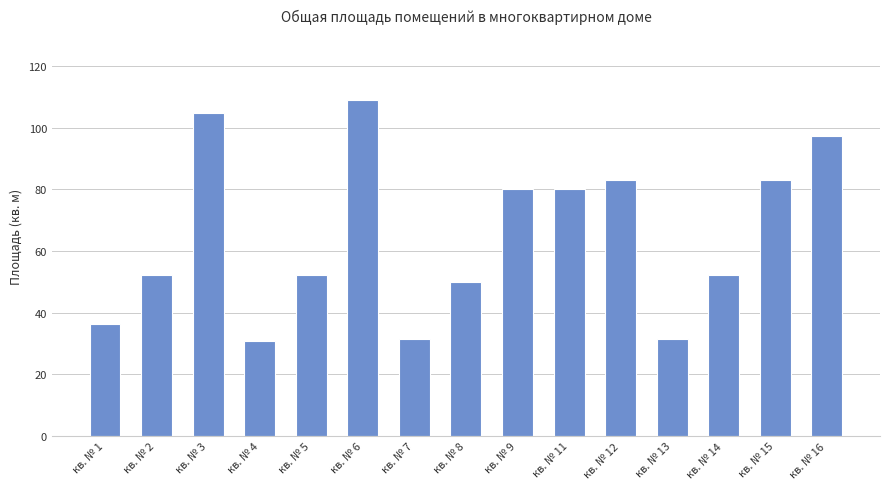

What is the value of the 10th bar from the left?

80.0